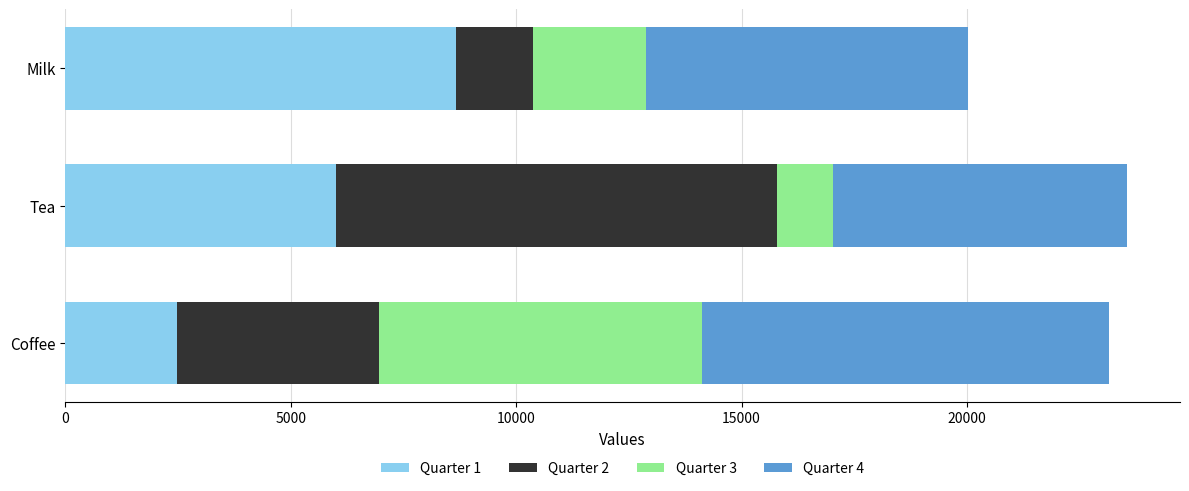

What is the approximate value of Quarter 1 at Coffee, to the nearest 100?

2500